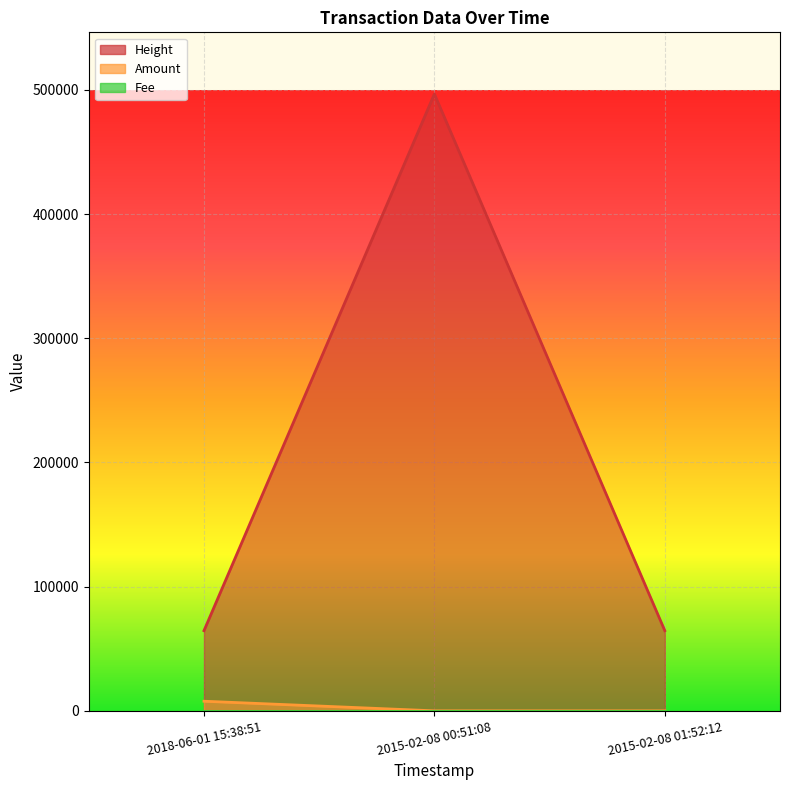

What is the spread (max minus min) of values at 2015-02-08 01:52:12?

64559